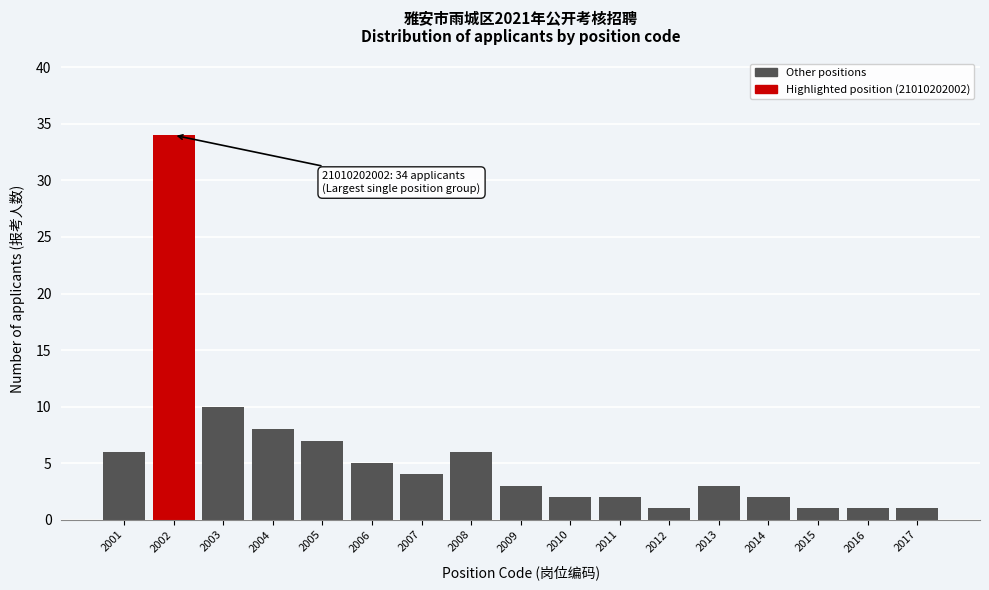

Reading right to left, transcribe all the data shown in this chart.

1	1	1	2	3	1	2	2	3	6	4	5	7	8	10	34	6